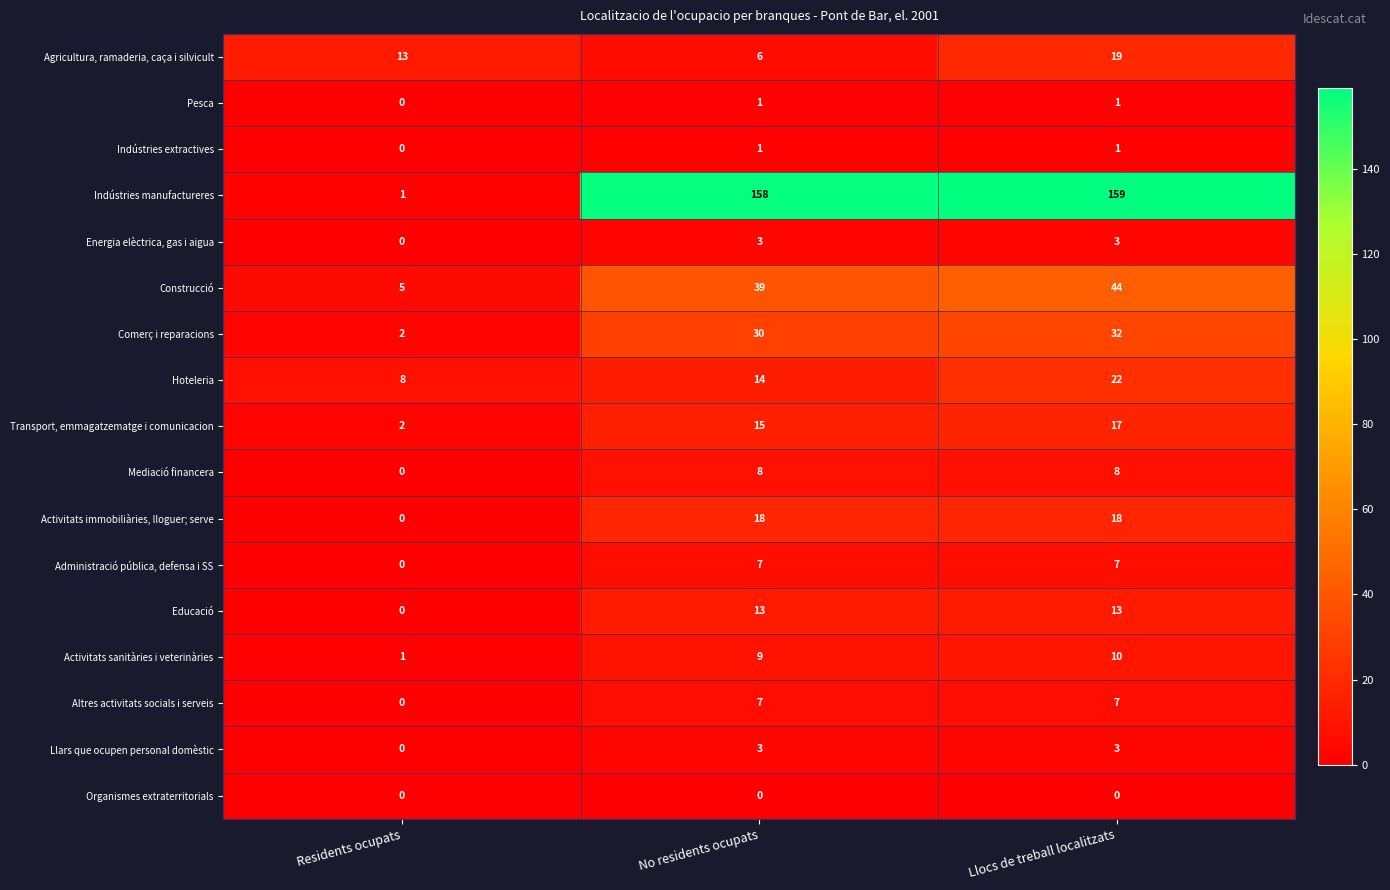

Is it true that Pesca equals 1 at Llocs de treball localitzats?

True